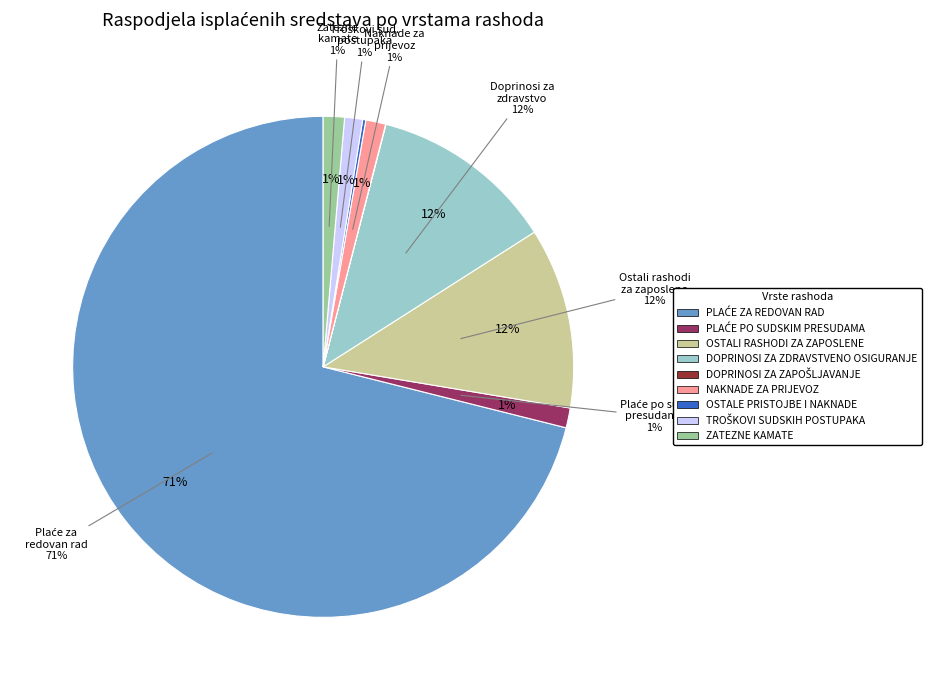

Rank the categories by value from highest to lowest.

PLAĆE ZA REDOVAN RAD, DOPRINOSI ZA ZDRAVSTVENO OSIGURANJE, OSTALI RASHODI ZA ZAPOSLENE, ZATEZNE KAMATE, NAKNADE ZA PRIJEVOZ, PLAĆE PO SUDSKIM PRESUDAMA, TROŠKOVI SUDSKIH POSTUPAKA, OSTALE PRISTOJBE I NAKNADE, DOPRINOSI ZA ZAPOŠLJAVANJE